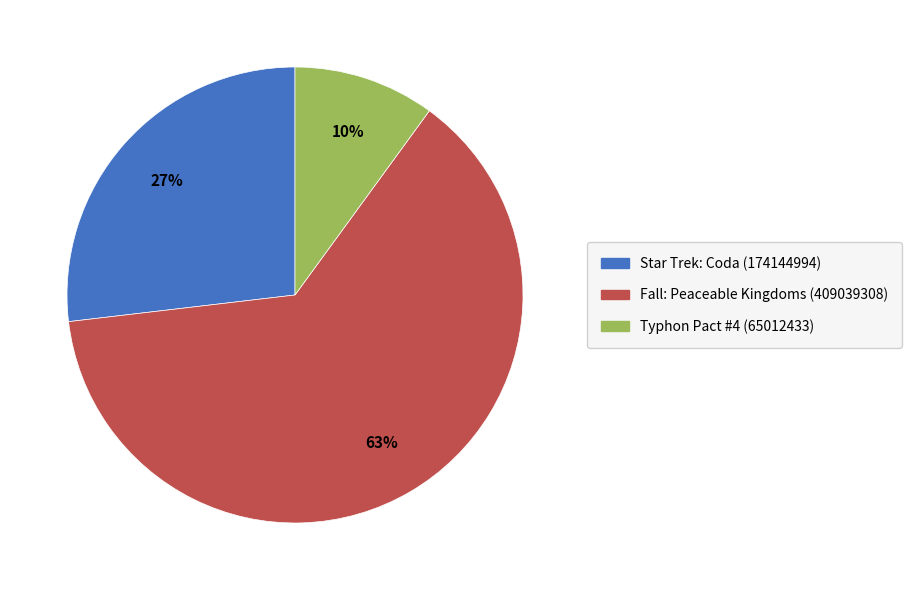

What is the largest slice in the pie chart?

Fall: Peaceable Kingdoms (409039308)